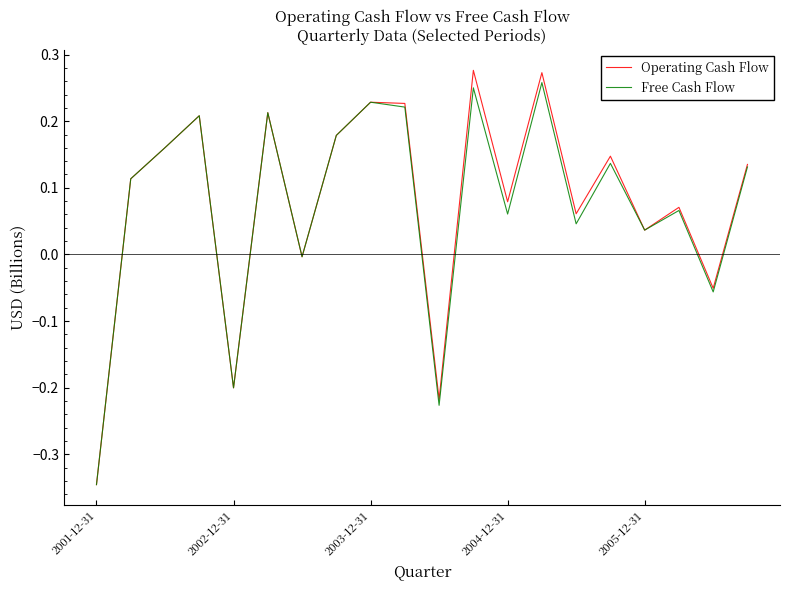

Which series has the widest spread of values?

Operating Cash Flow